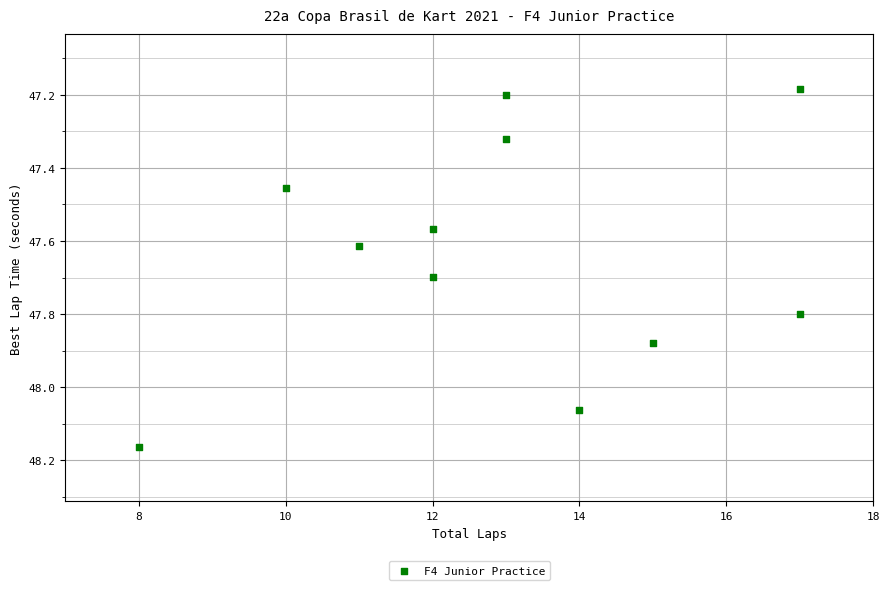

What is the average X value?

12.9